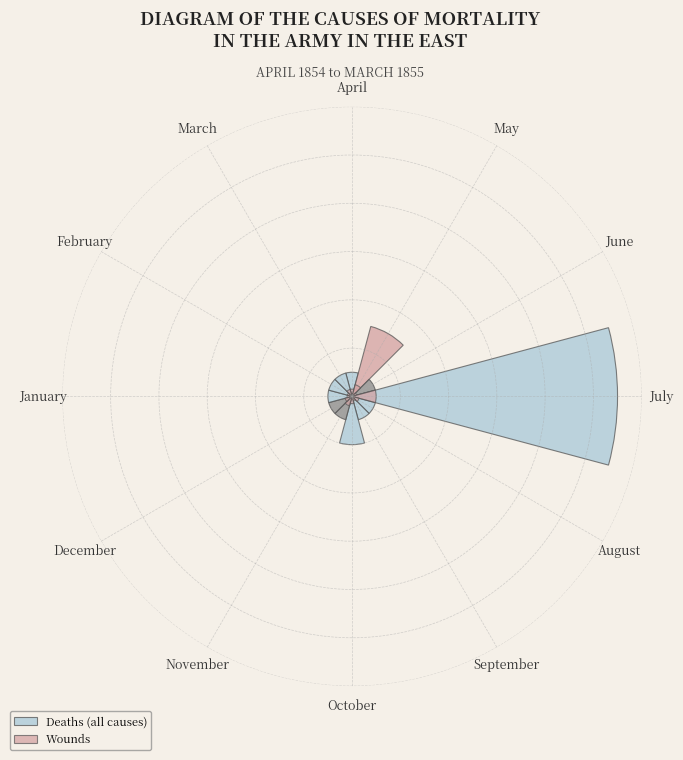

How many segments does this pie chart have?

12